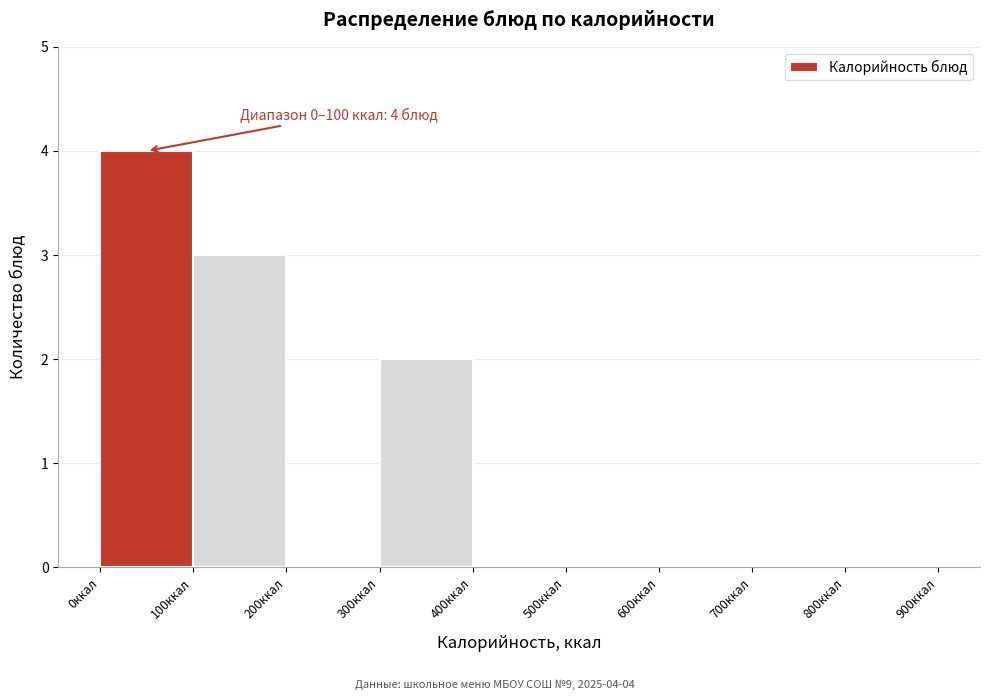

Over which range of the x-axis is the bar tallest?

0 to 100